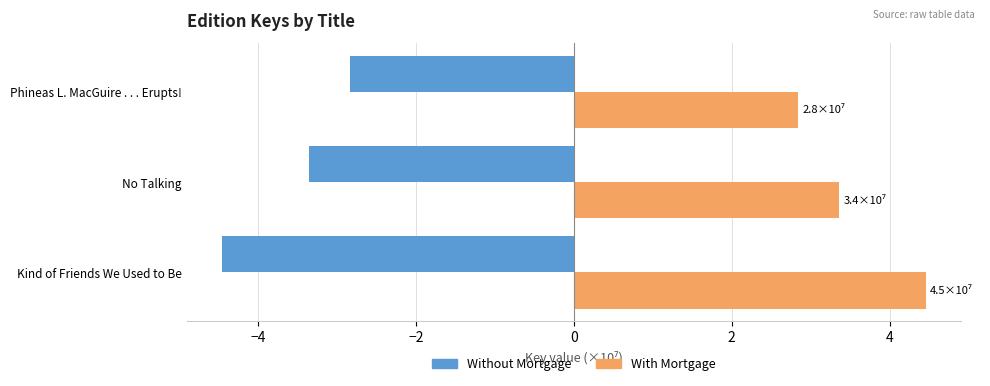

List the series in order of their peak value, highest first.

With Mortgage, Without Mortgage